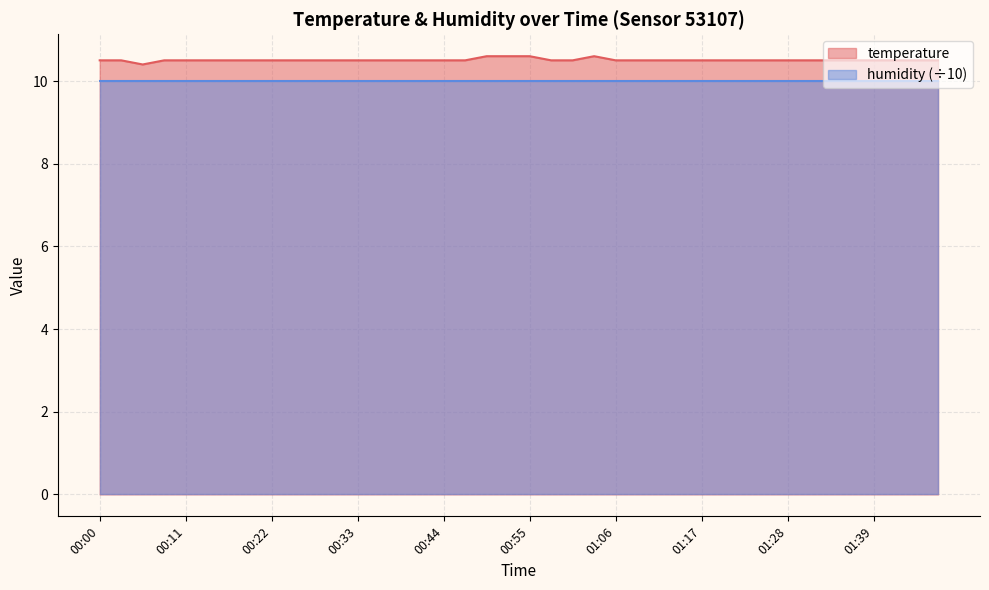

What is the minimum value for humidity (÷10)?

10.0